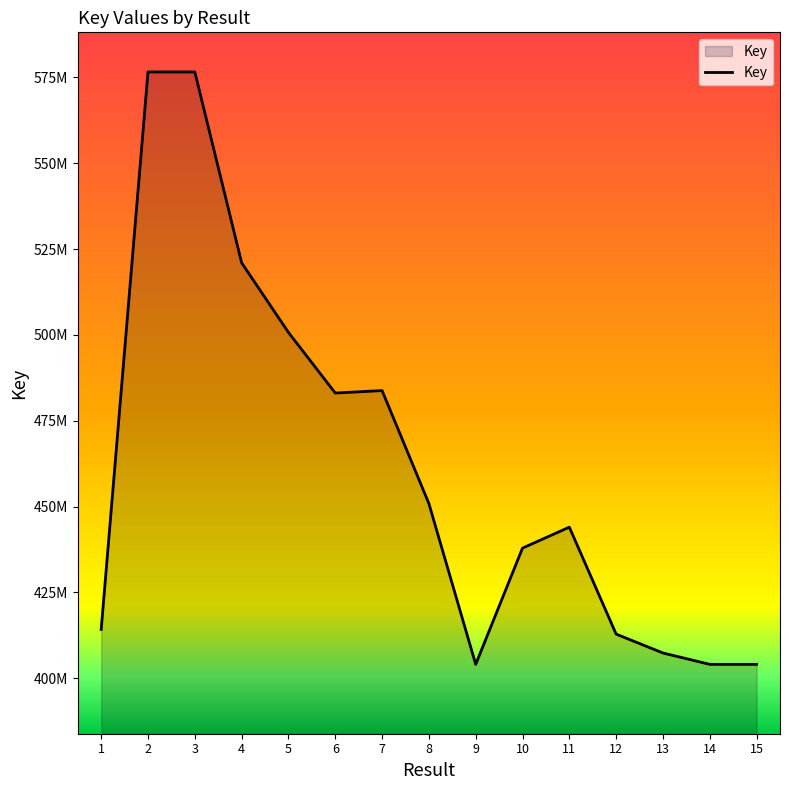

Is this an area chart (filled region under the line)?

Yes